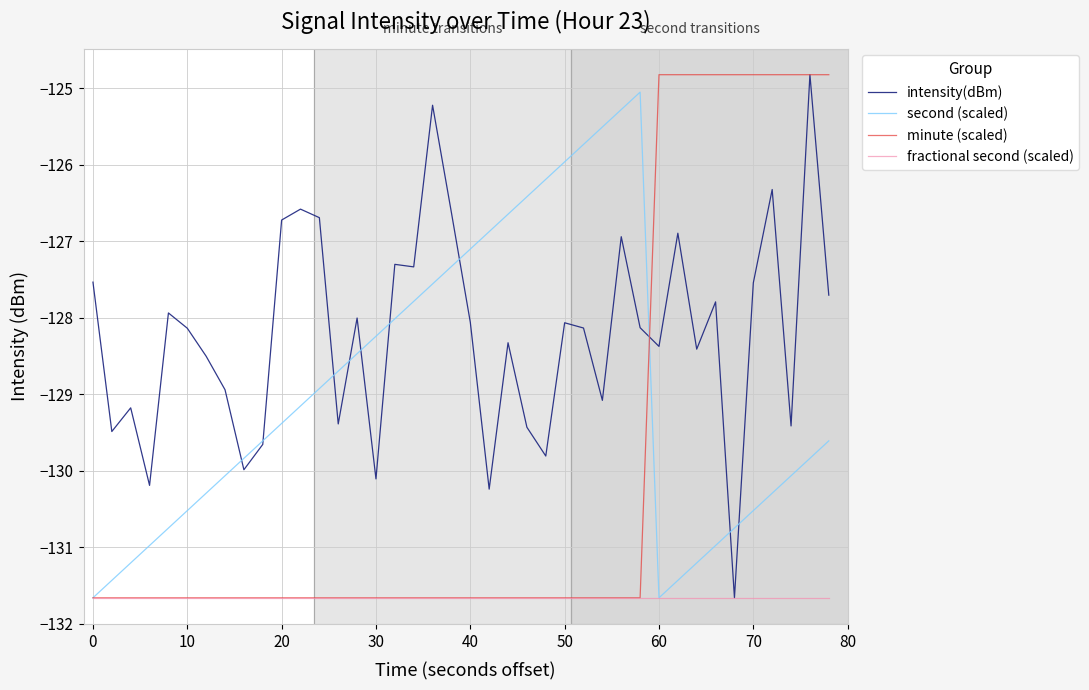

What are all the series names shown in the legend?

intensity(dBm), second (scaled), minute (scaled), fractional second (scaled)